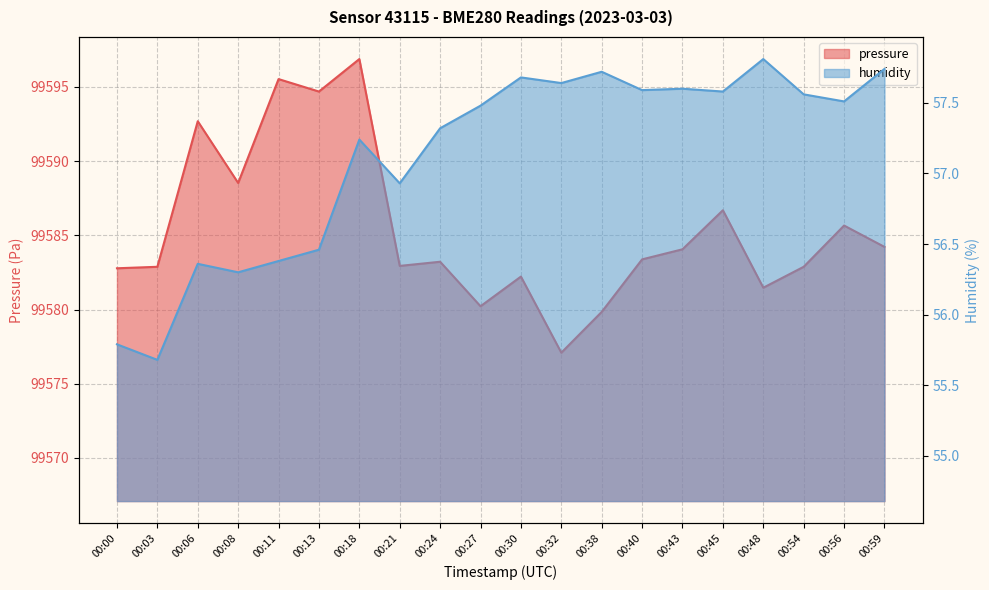

The pressure series shows 62311.7 at 00:45. True or false?

False